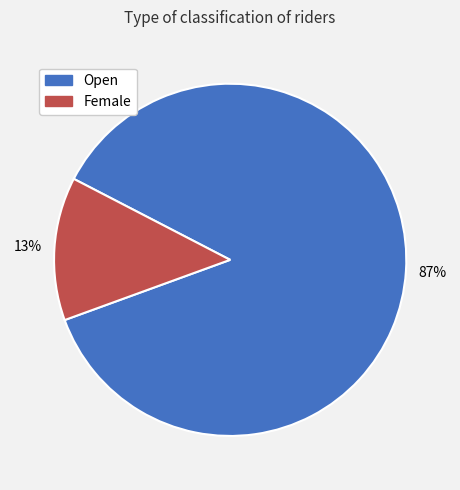

Count the number of slices in the pie.

2